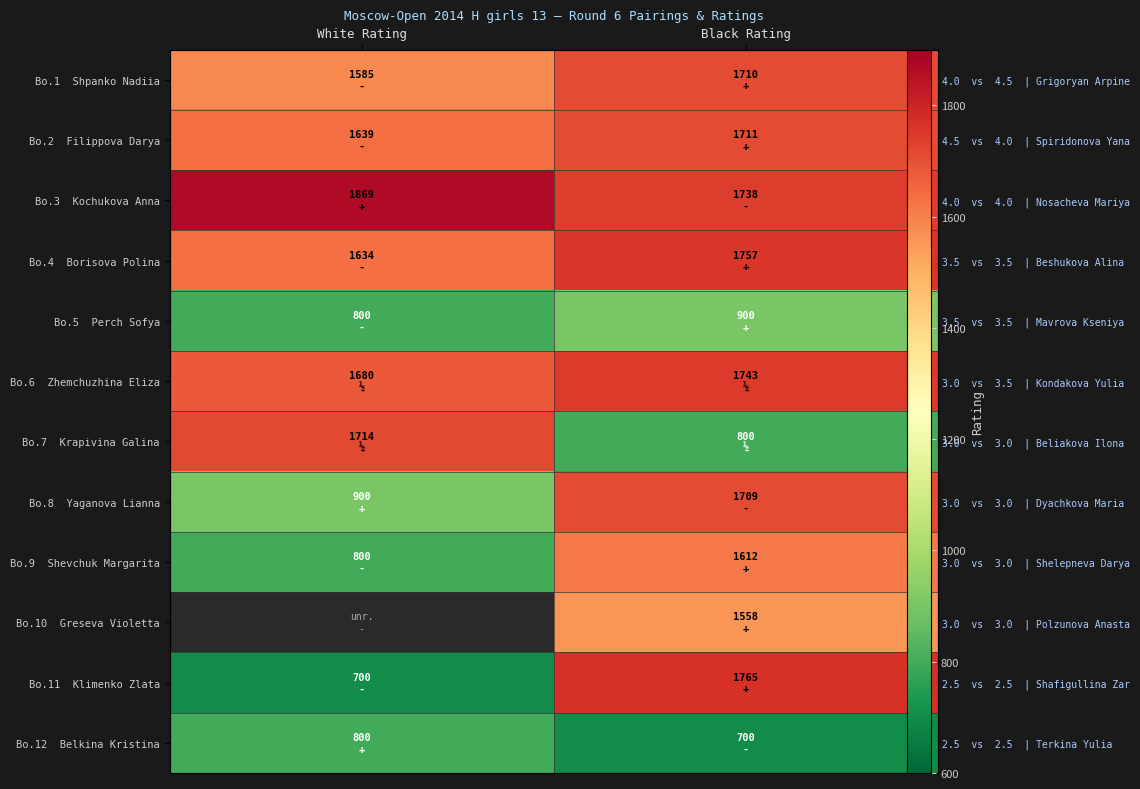

What is the spread (max minus min) of values at Black Rating?

1065.0